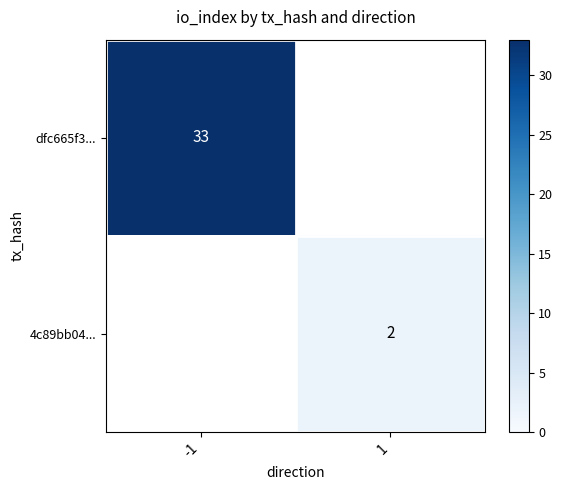

True or false: 4c89bb04... has a value of 2 at 1.

True